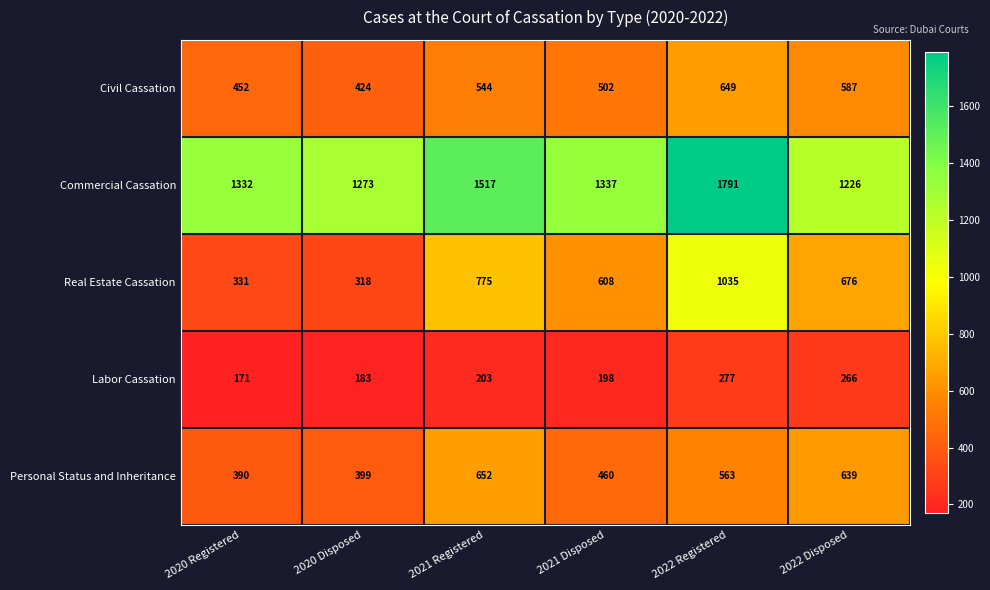

Reading left to right, extract all data points from this chart.

Civil Cassation: 452	424	544	502	649	587
Commercial Cassation: 1332	1273	1517	1337	1791	1226
Real Estate Cassation: 331	318	775	608	1035	676
Labor Cassation: 171	183	203	198	277	266
Personal Status and Inheritance: 390	399	652	460	563	639